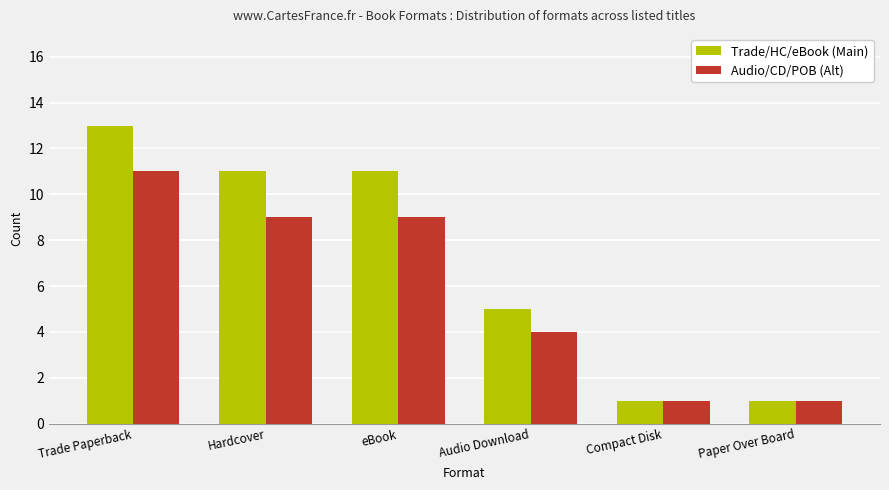

How many categories are shown in the chart?

6